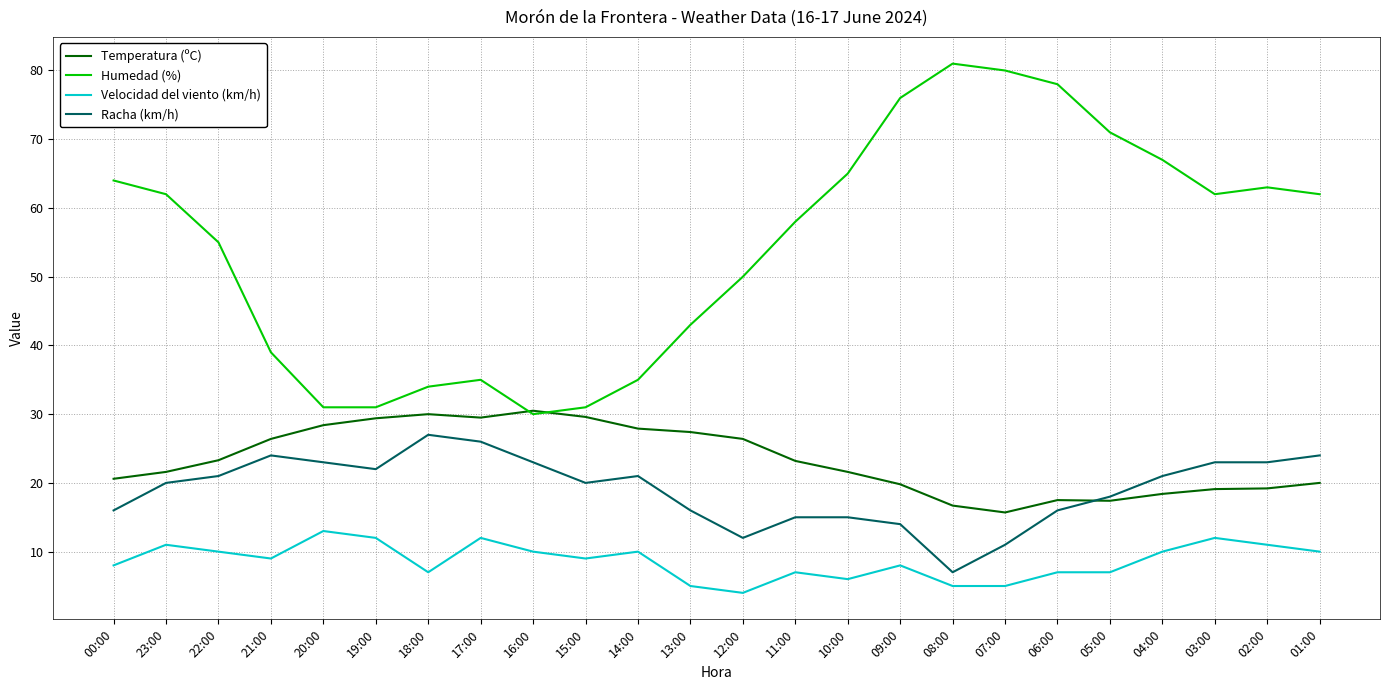

What value does the Temperatura (ºC) series have at 23:00?

21.6